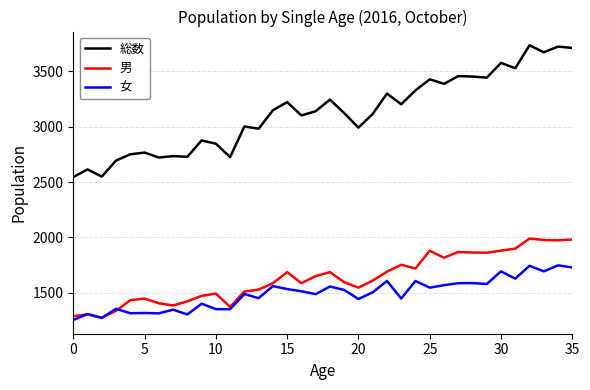

Which series has the largest range (max minus min)?

総数